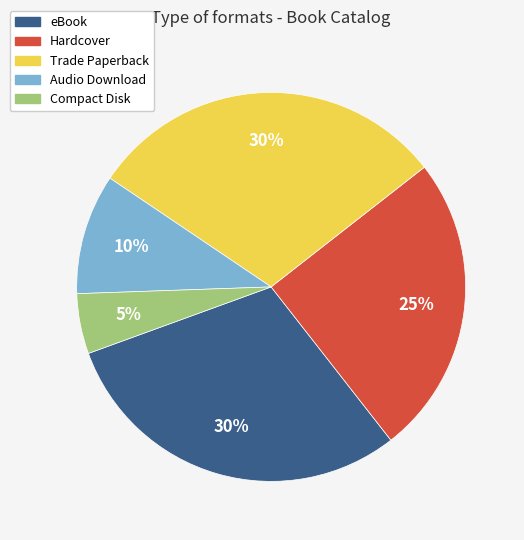

To the nearest percent, what is the difference between the largest and smallest slice percentages?

25%